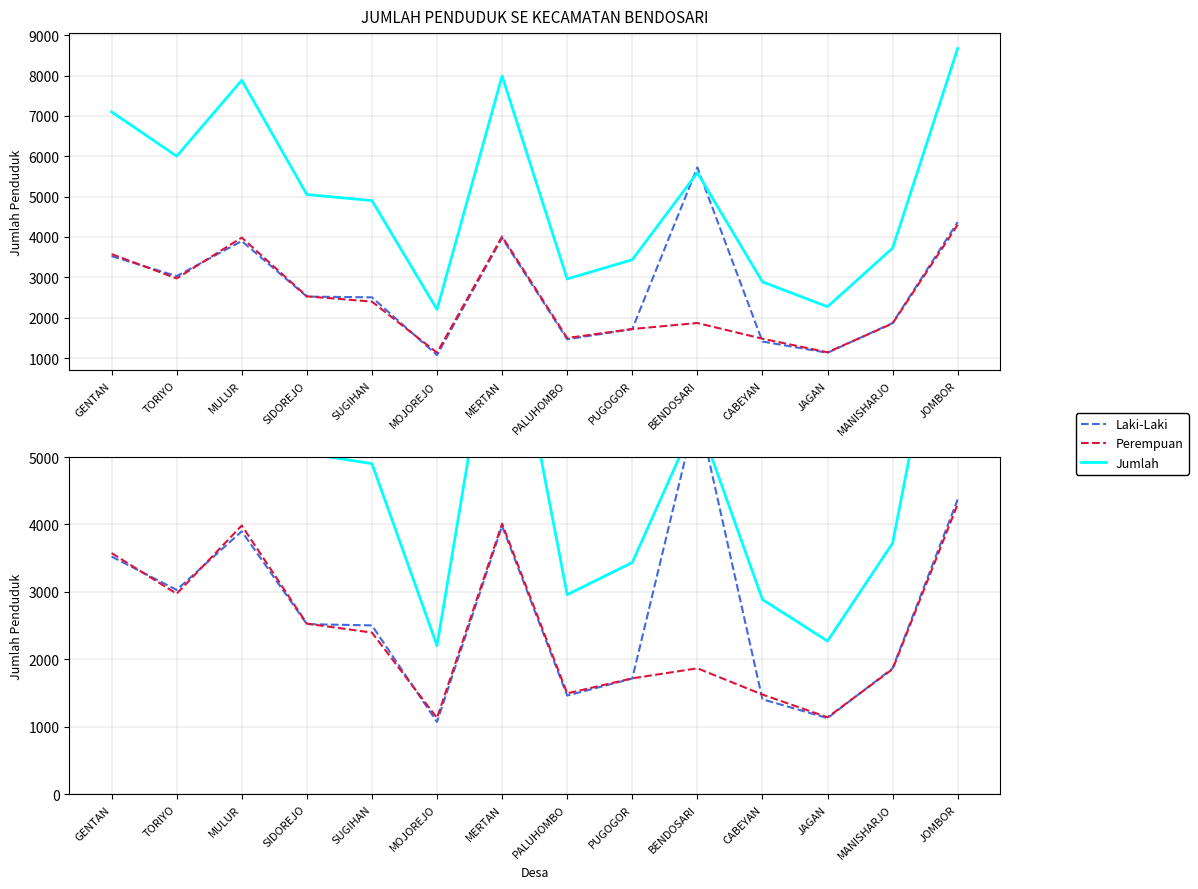

In Jumlah, how many points are higher than both neighbors (excluding endpoints)?

3